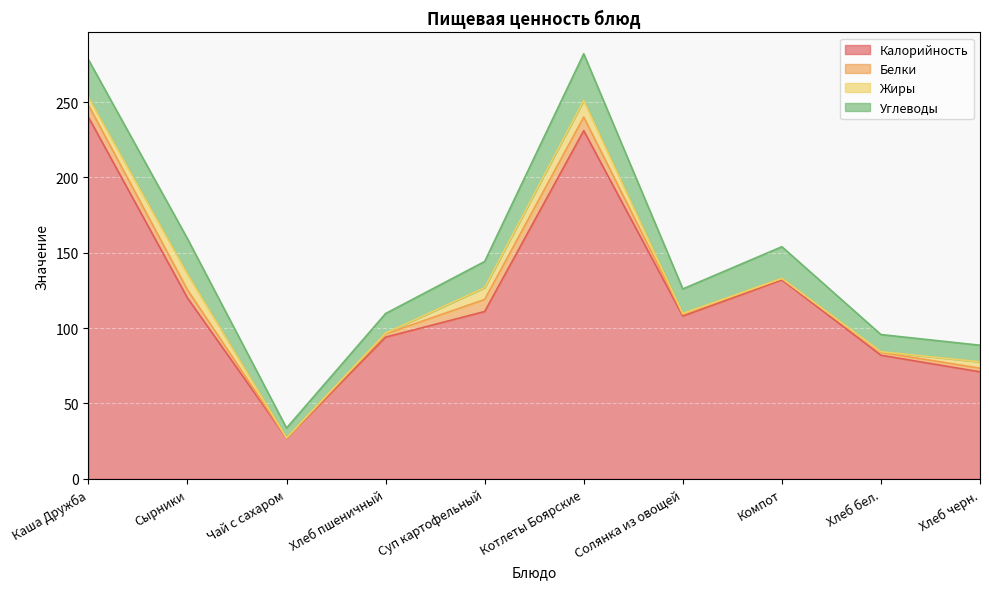

Is it true that Углеводы equals 13.2 at Сырники?

False